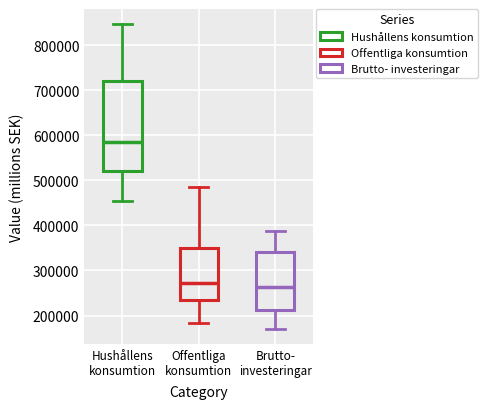

Where is the lower edge of the box for Brutto- investeringar on the y-axis? The values are not printed on the chart, so give them approximately, as read against the axis.

210000